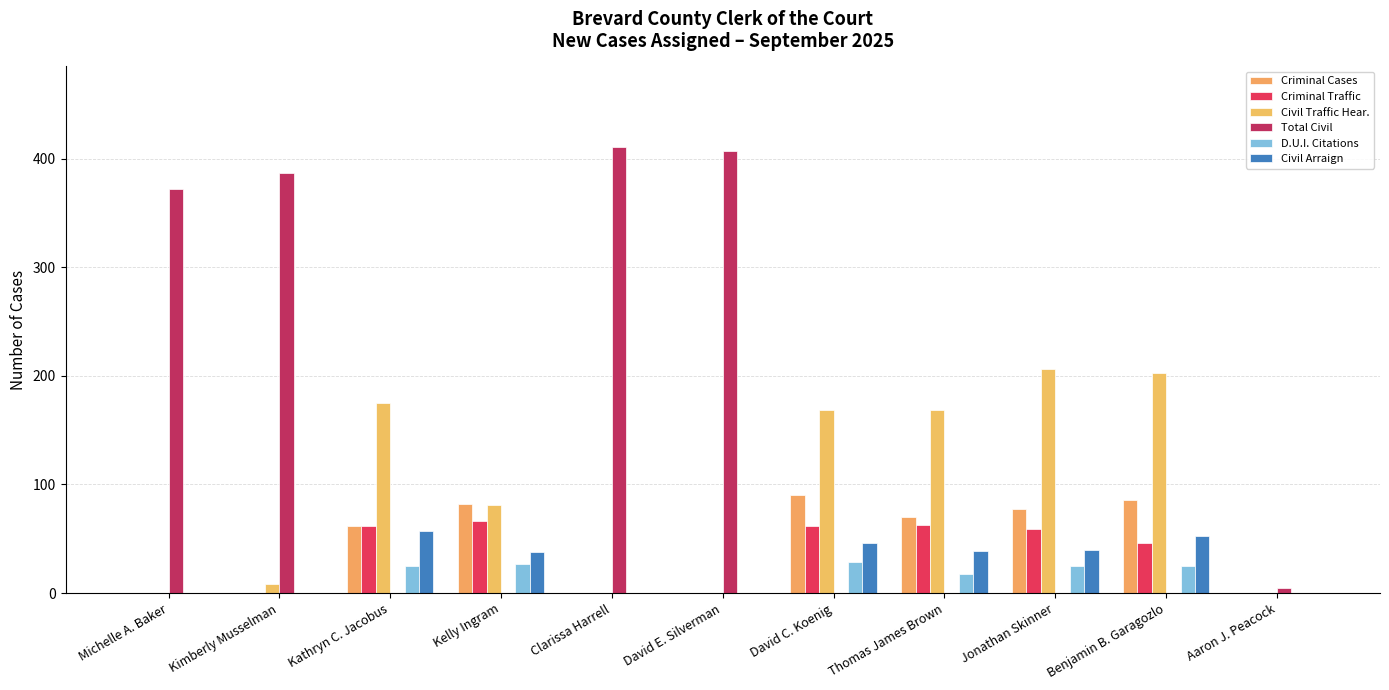

What is the highest value of the Civil Traffic Hear. series?

206